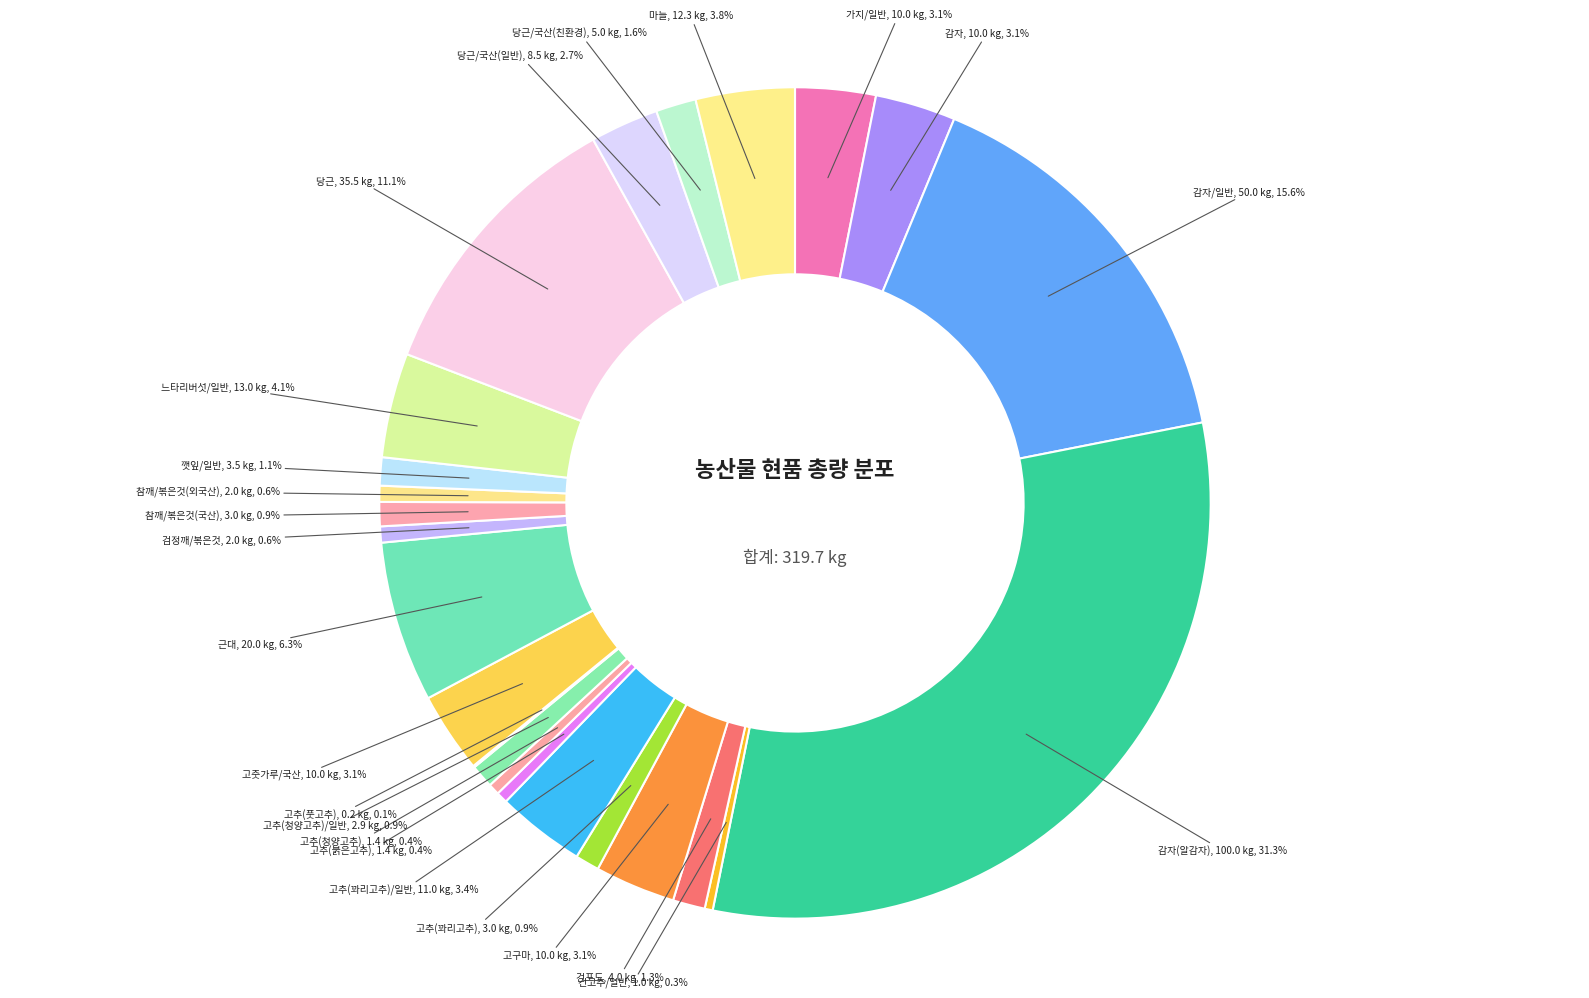

Does any single category account for the majority?

No